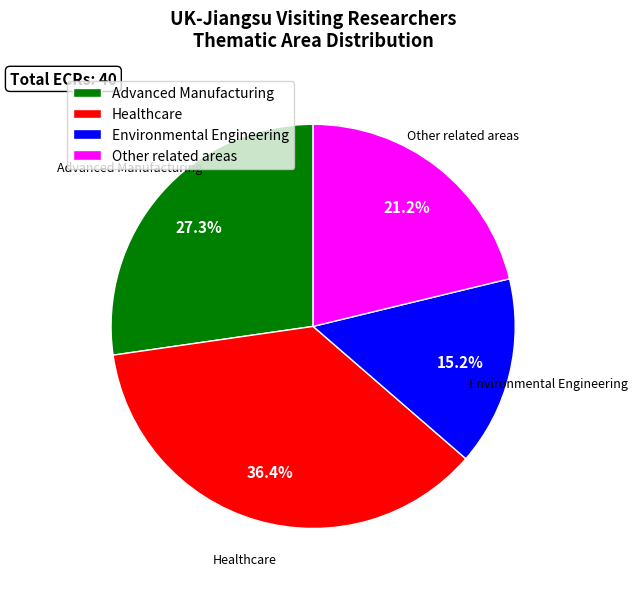

What percentage is NOT represented by Advanced Manufacturing?

72.7%